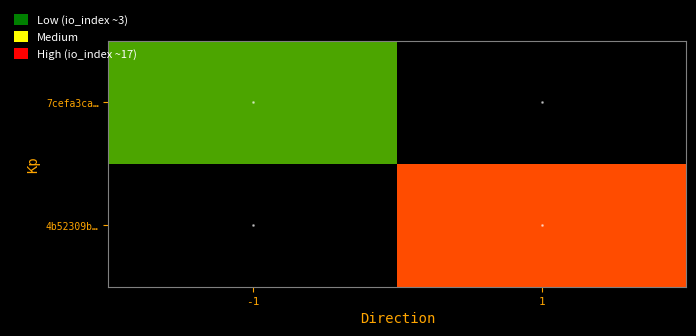

Which category has the highest value across all series?

1